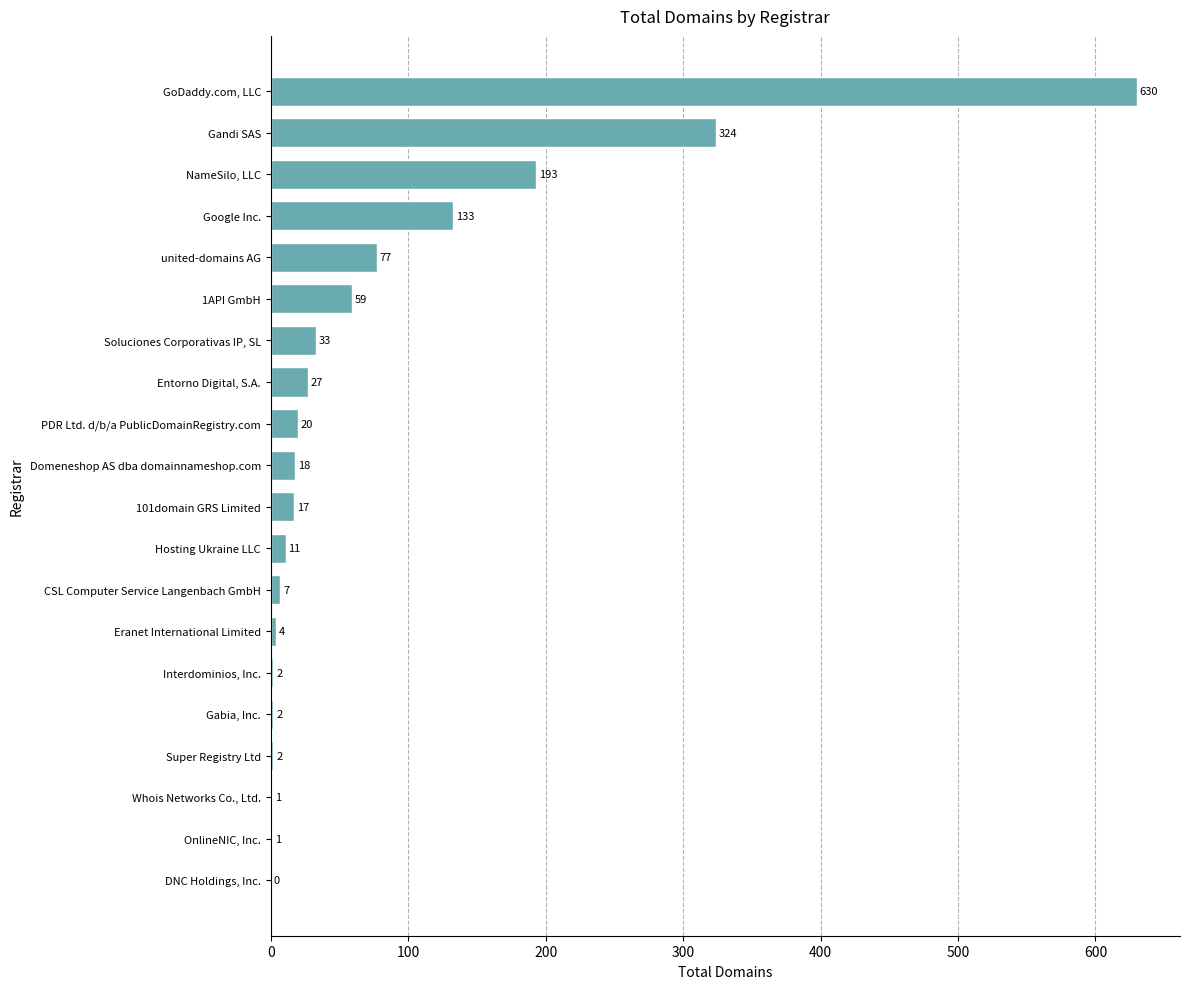

What is the maximum value shown in the chart?

630